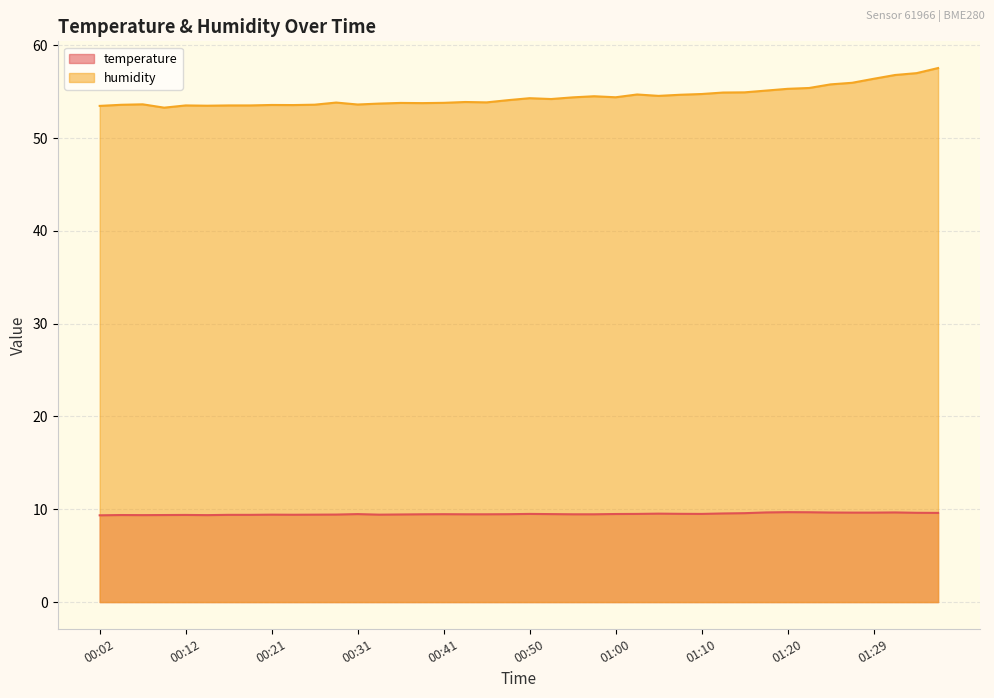

At which category is the sum across all series the highest?

01:37